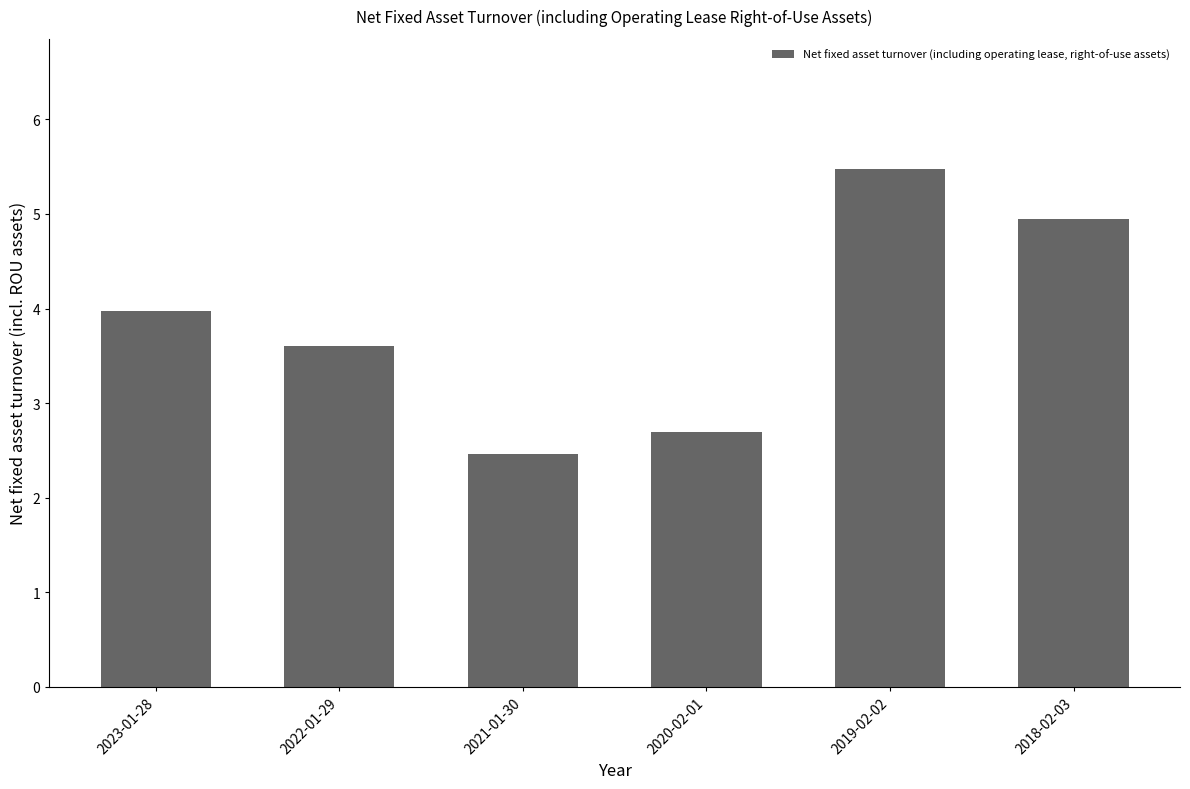

What is the smallest value displayed?

2.5